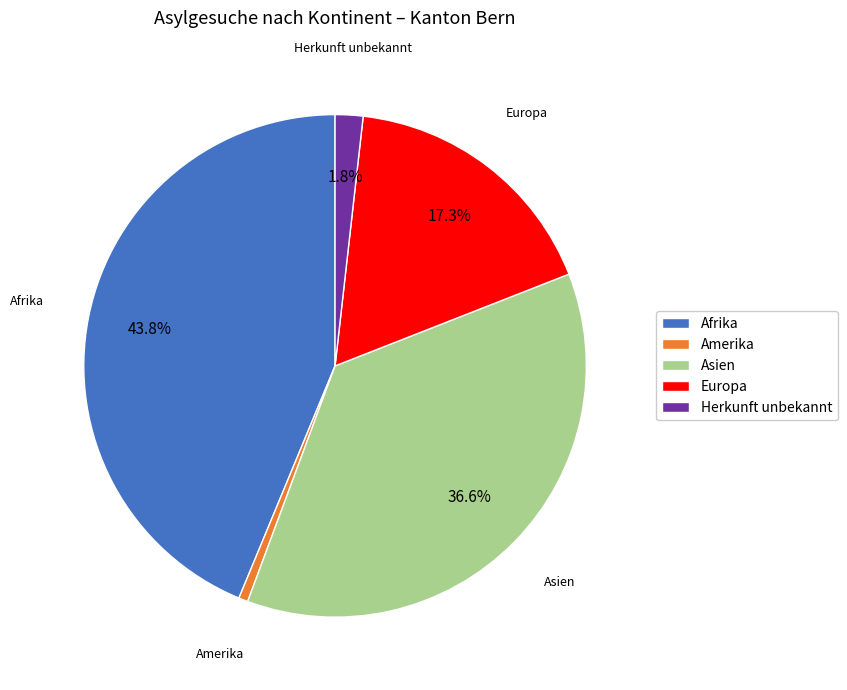

To the nearest percent, what is the difference between the Amerika and Afrika slice percentages?

43%